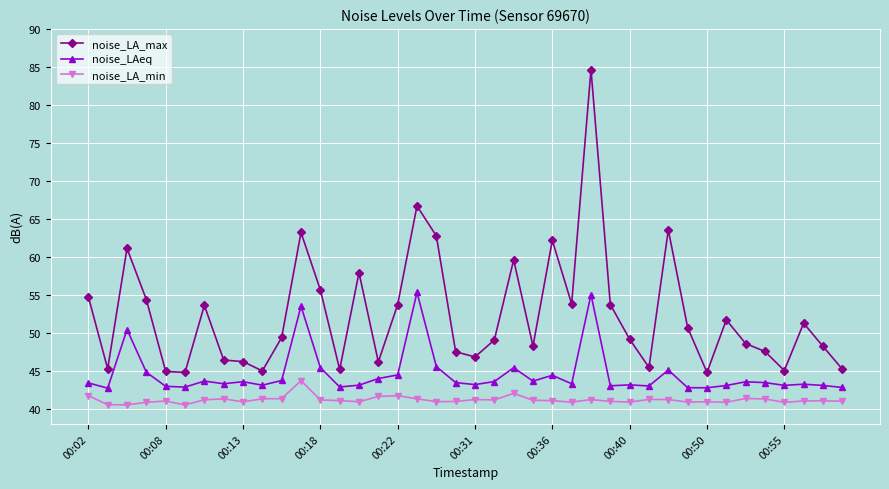

List the series in order of their overall mean, lowest first.

noise_LA_min, noise_LAeq, noise_LA_max